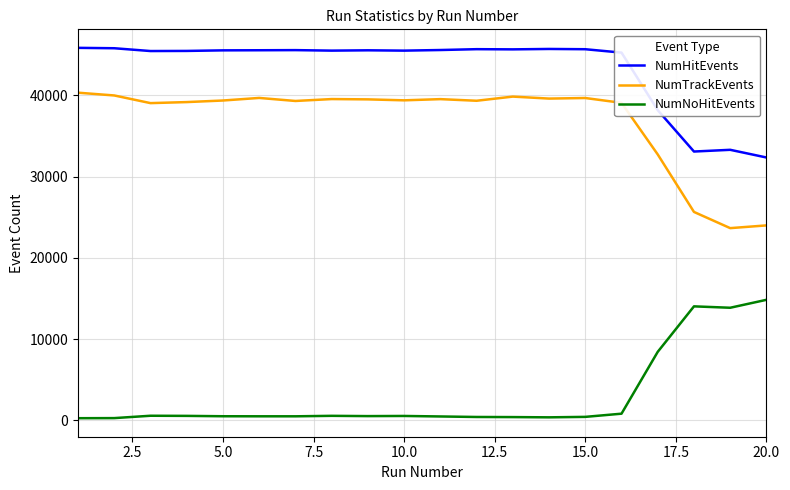

What are all the series names shown in the legend?

NumHitEvents, NumTrackEvents, NumNoHitEvents